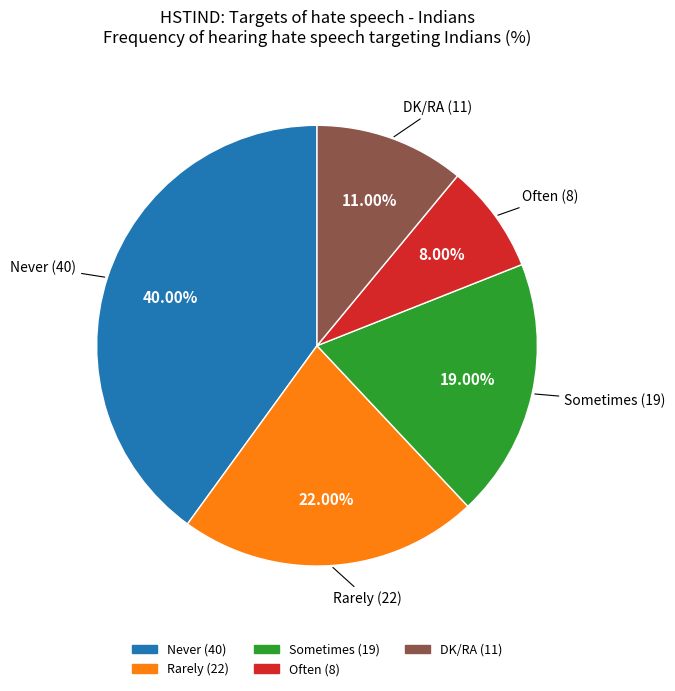

Is there any slice that represents more than half of the pie?

No